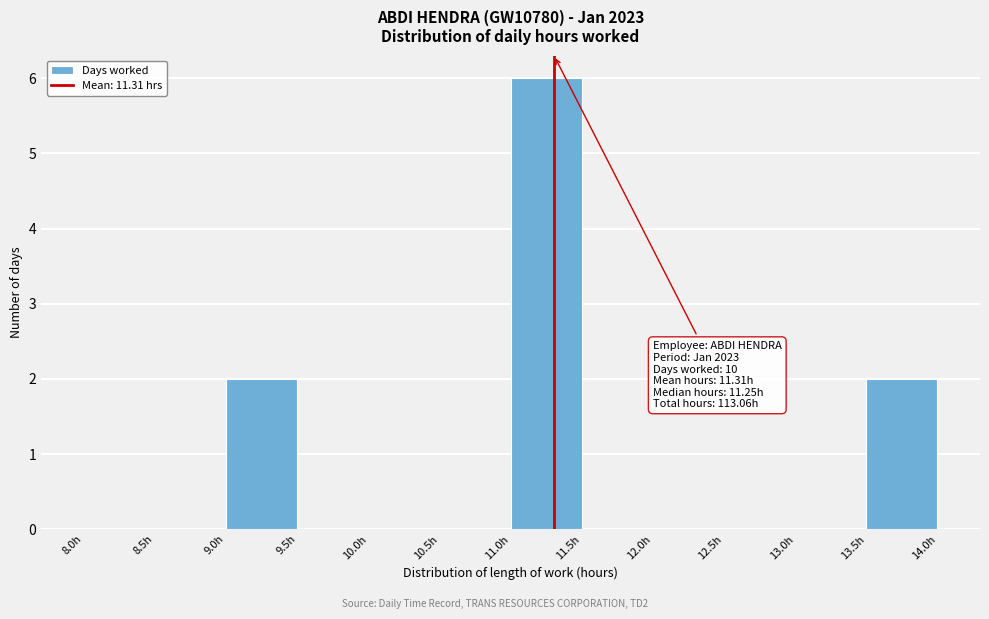

Over which range of the x-axis is the bar tallest?

11.0 to 11.5